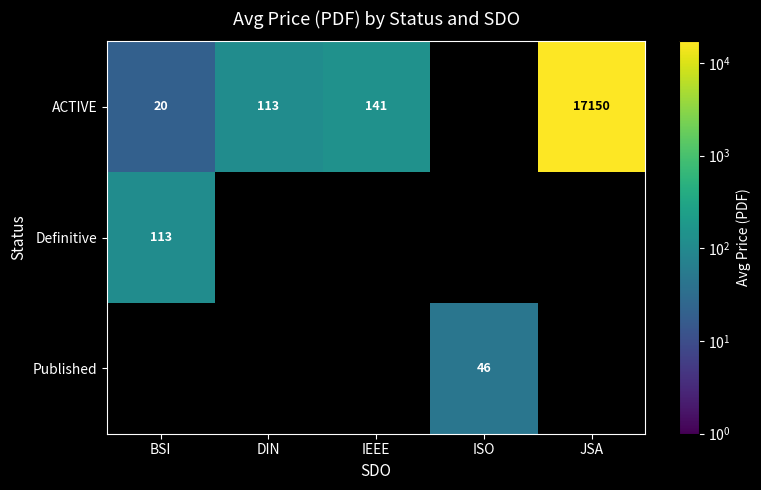

How many distinct data groups are displayed?

3